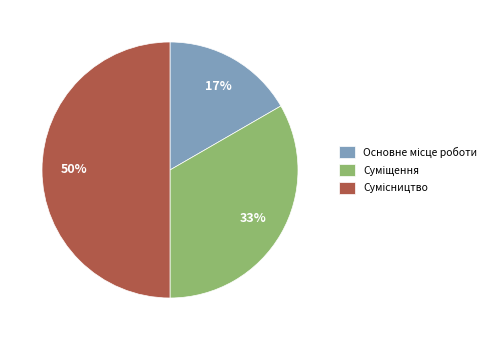

To the nearest percent, what is the difference between the largest and smallest slice percentages?

33%